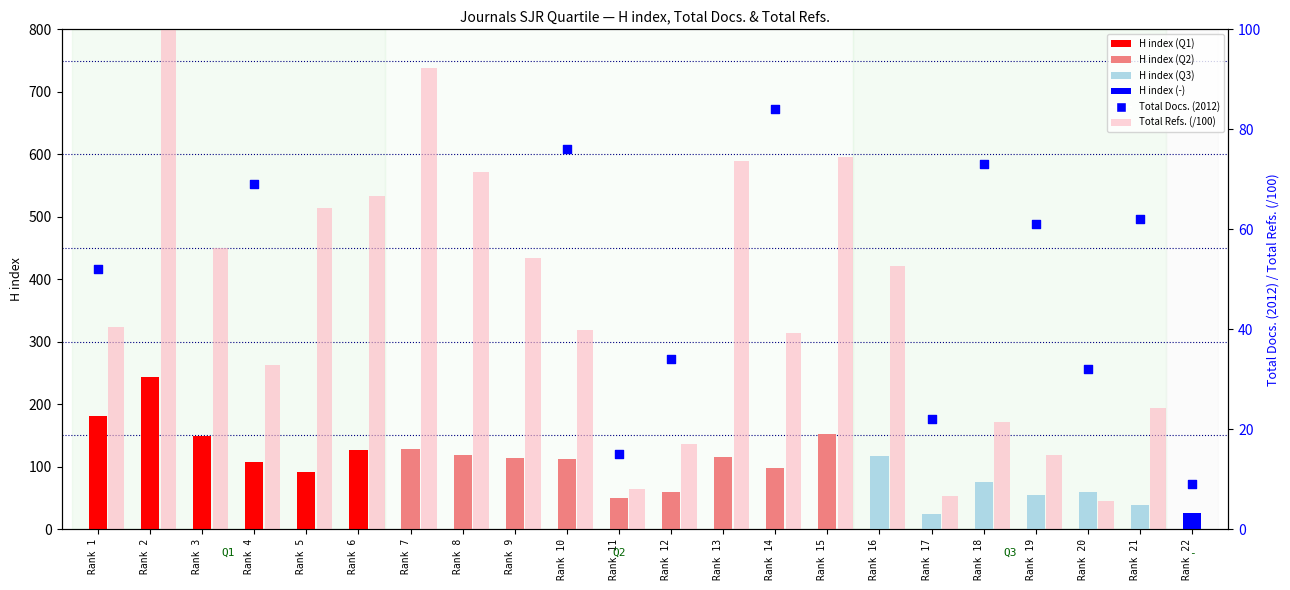

What are all the series names shown in the legend?

H index, Total Refs. (/100), Total Docs. (2012)